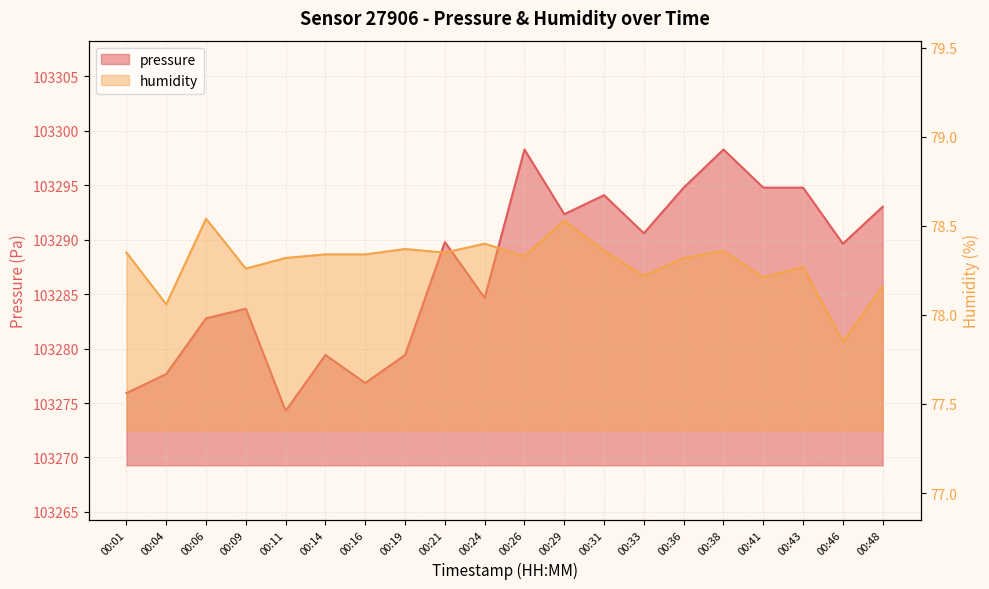

Rank the series at 00:06 from lowest to highest value.

humidity, pressure